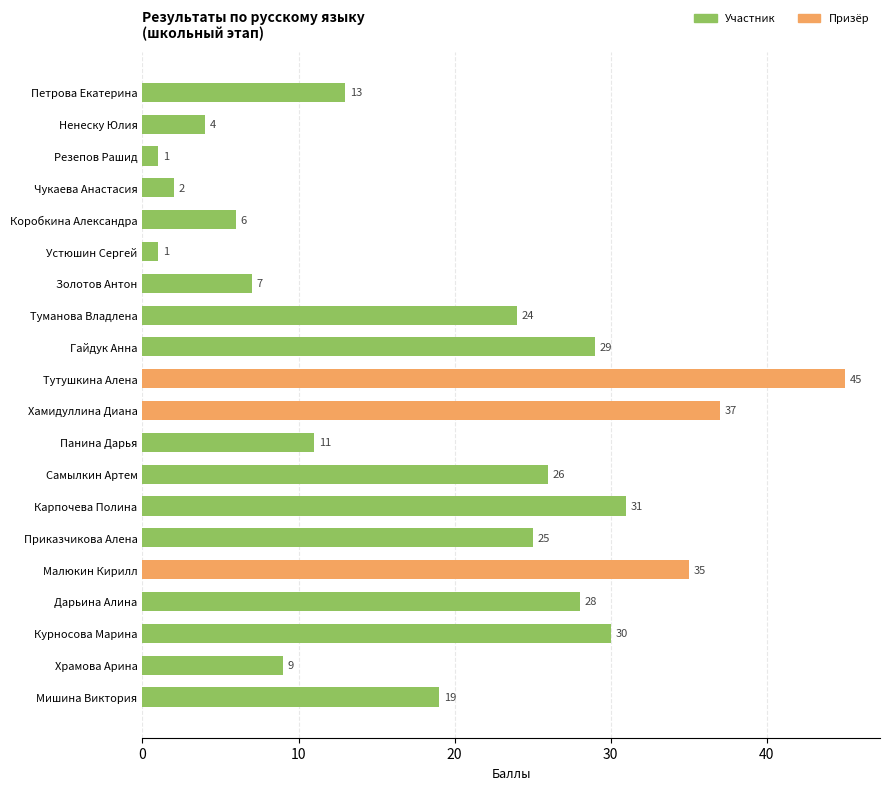

What is the greatest value displayed?

45